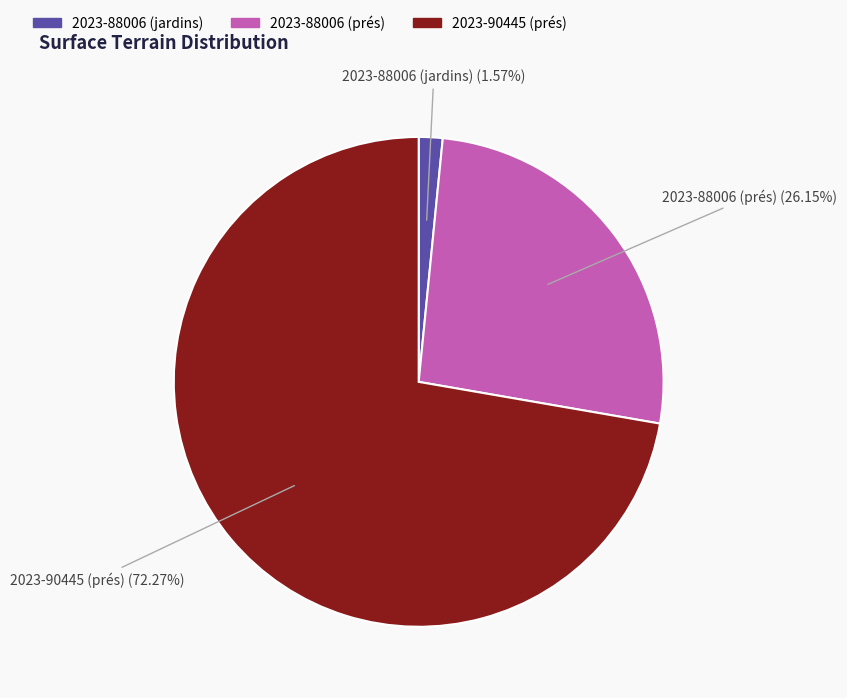

Which category has the smallest portion of the pie?

2023-88006 (jardins)